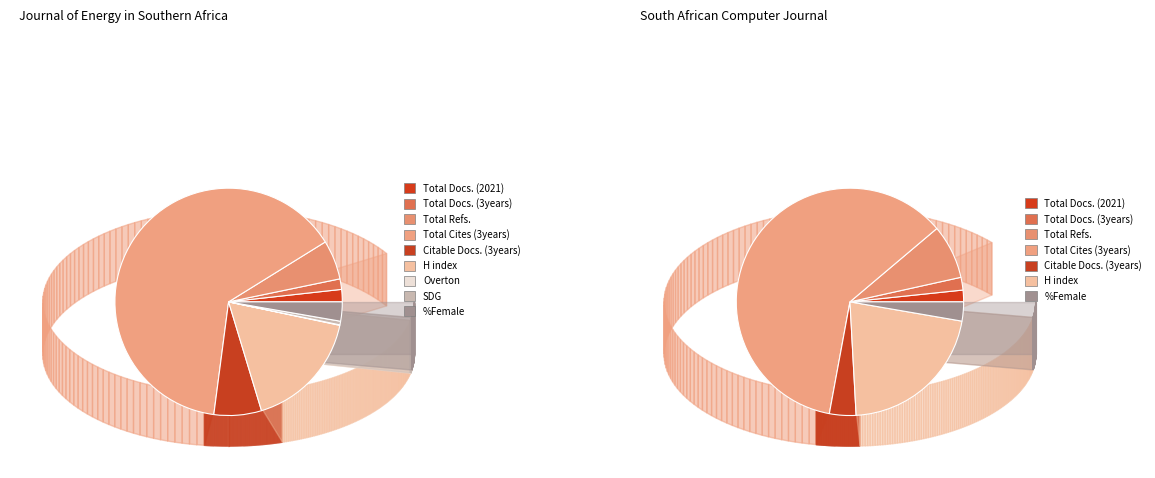

Do Total Cites (3years) and Total Docs. (3years) together represent more than half of the pie?

Yes